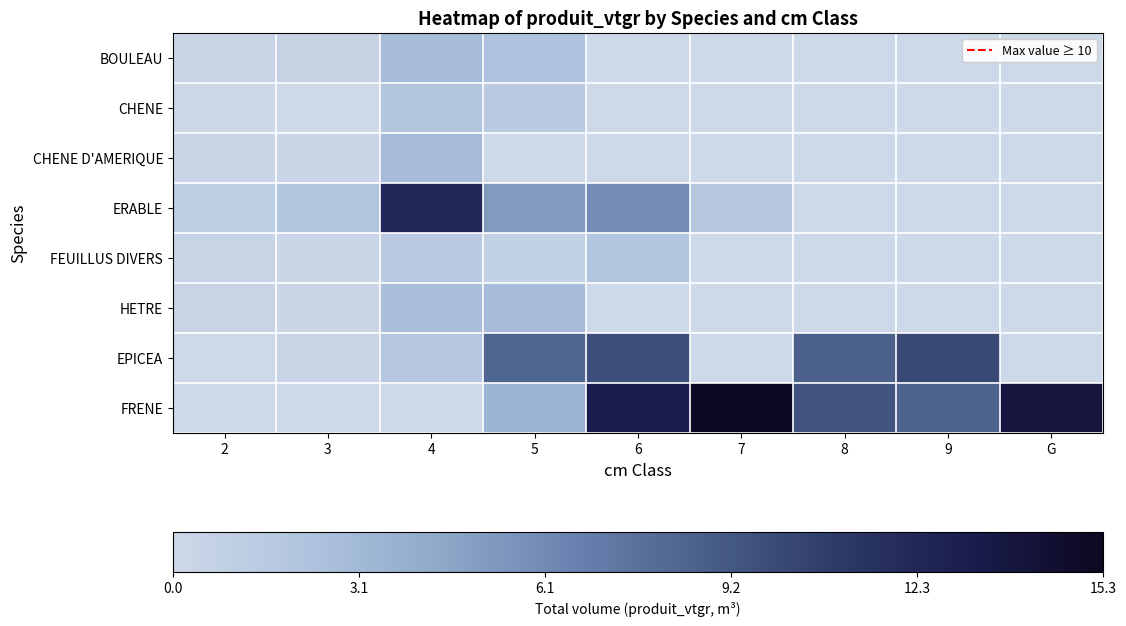

Which series has the widest spread of values?

FRENE